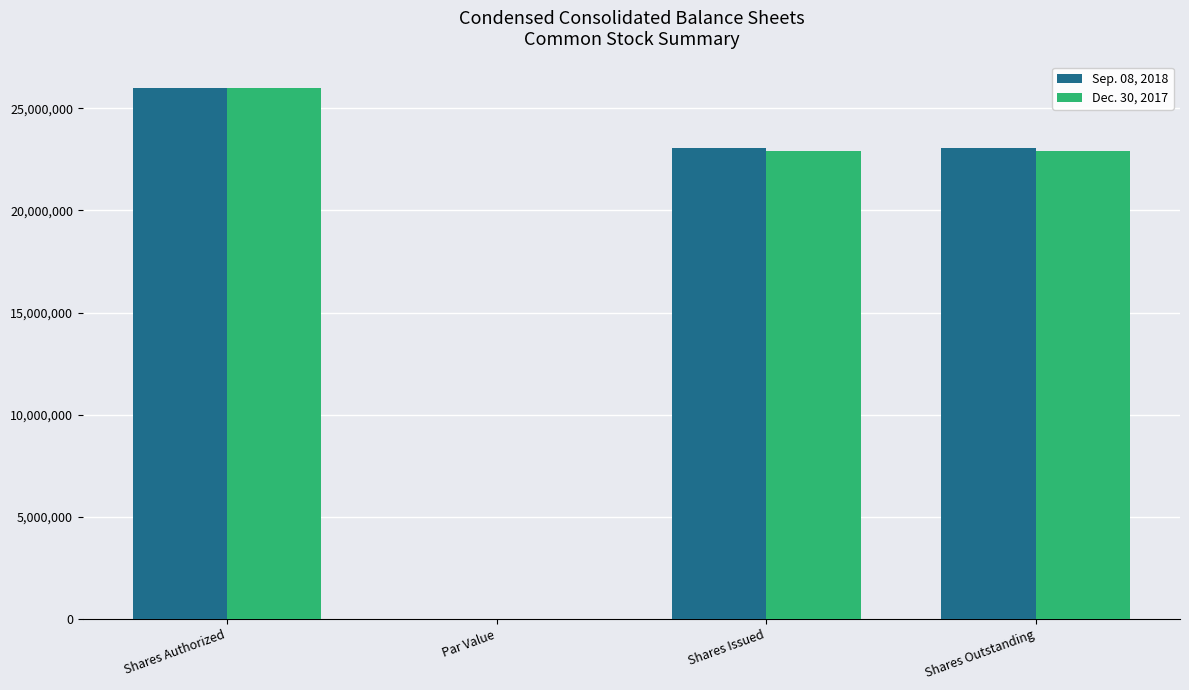

What is the maximum value for Sep. 08, 2018?

26000000.0